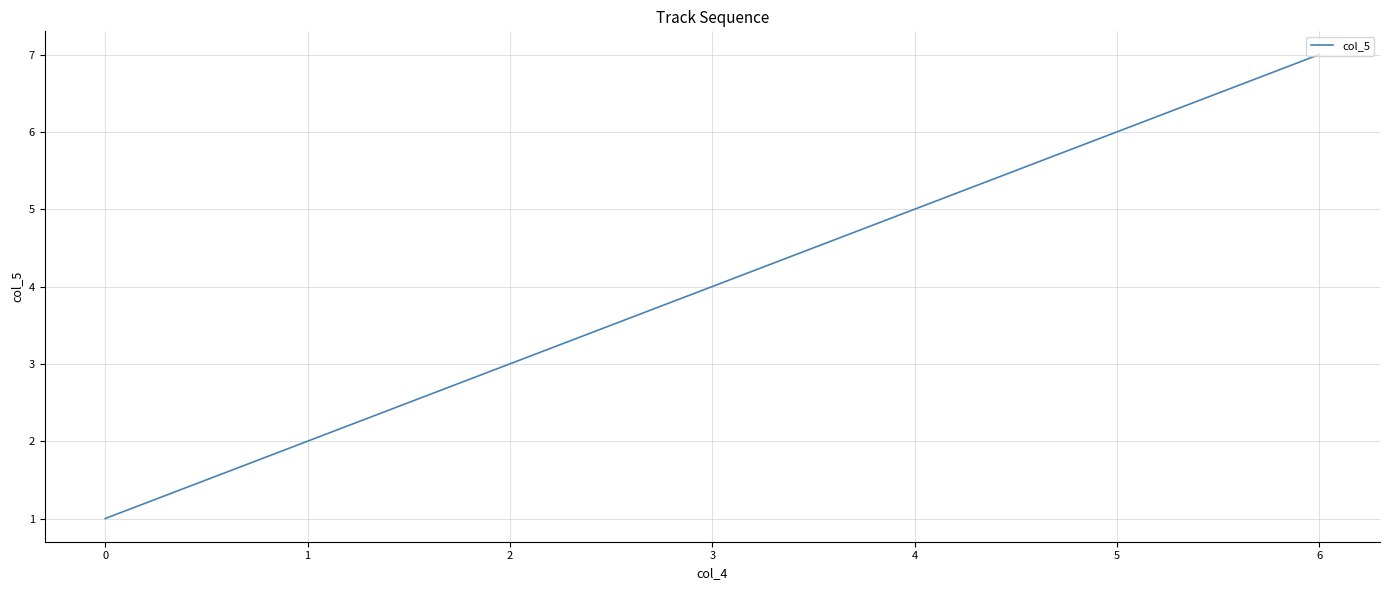

Where is the data nearest to the value 4?

3